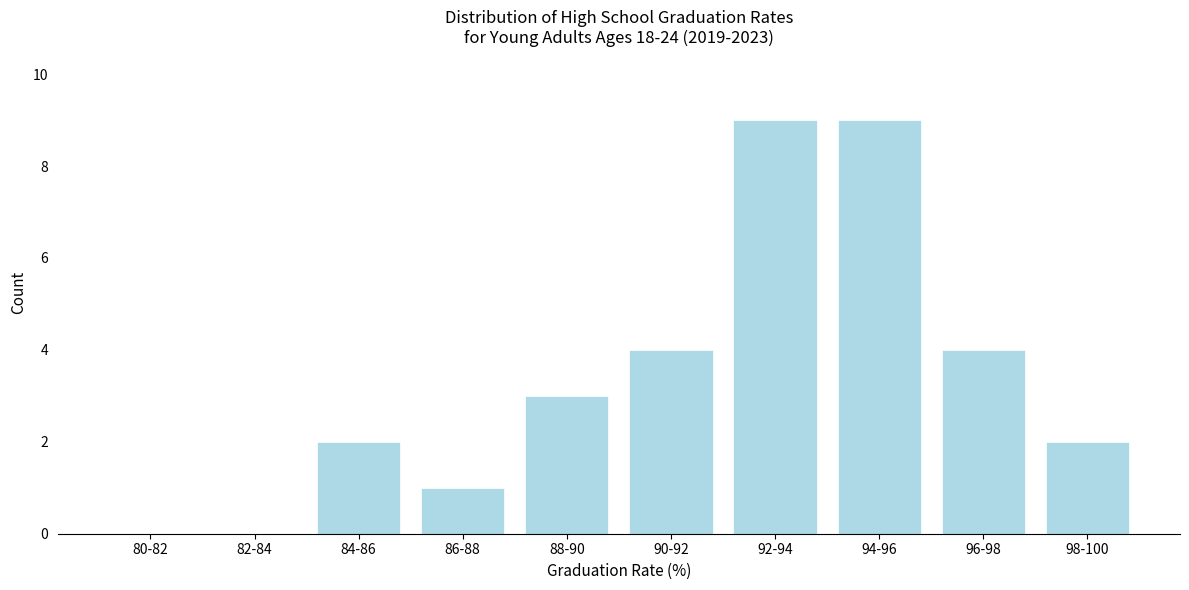

Reading right to left, list all the values displayed in this chart.

98-100=2	96-98=4	94-96=9	92-94=9	90-92=4	88-90=3	86-88=1	84-86=2	82-84=0	80-82=0